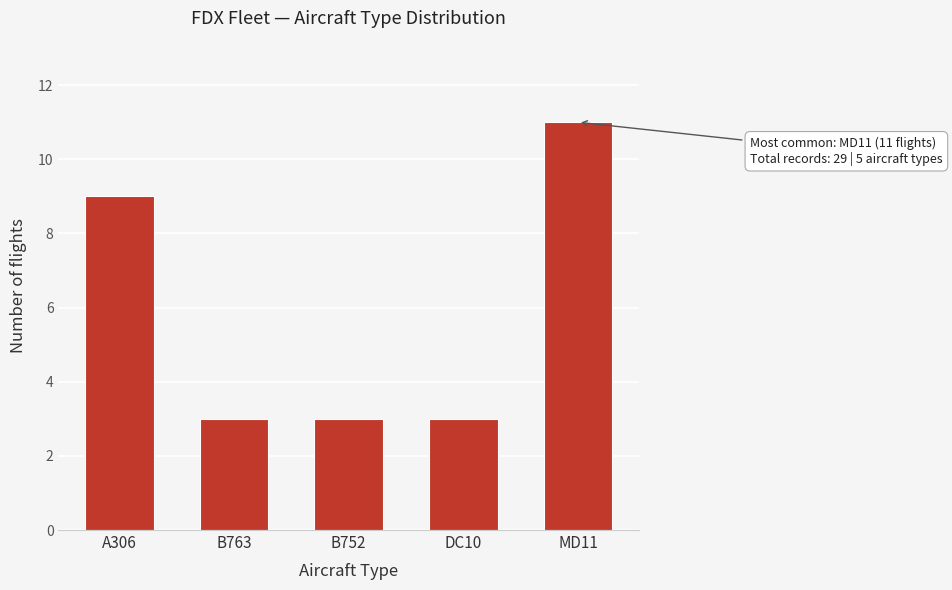

Reading right to left, what are all the values shown in this chart?

11	3	3	3	9